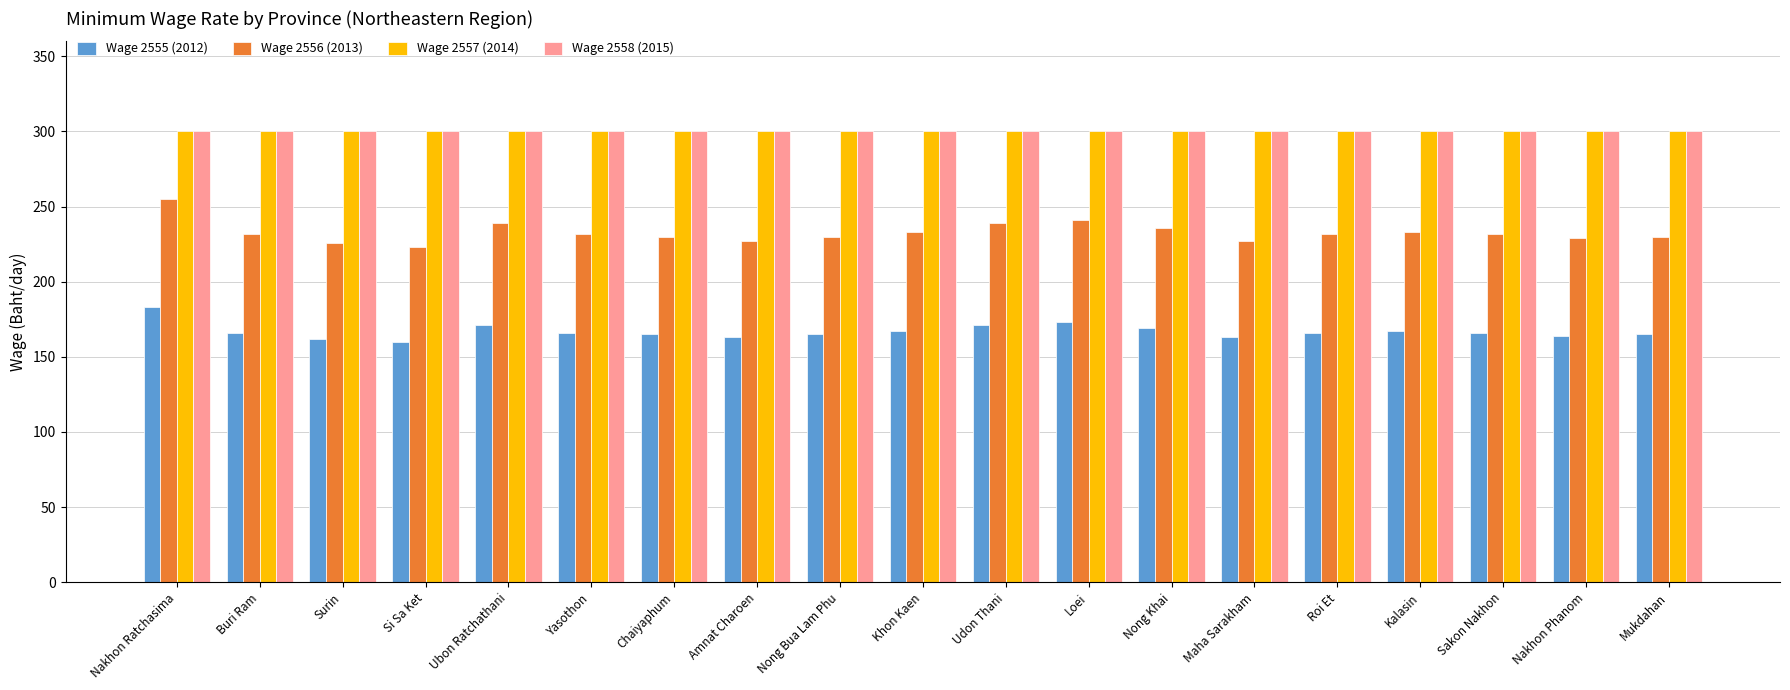

Is the value of Wage 2555 (2012) at Ubon Ratchathani greater than the value of Wage 2557 (2014) at Kalasin?

No